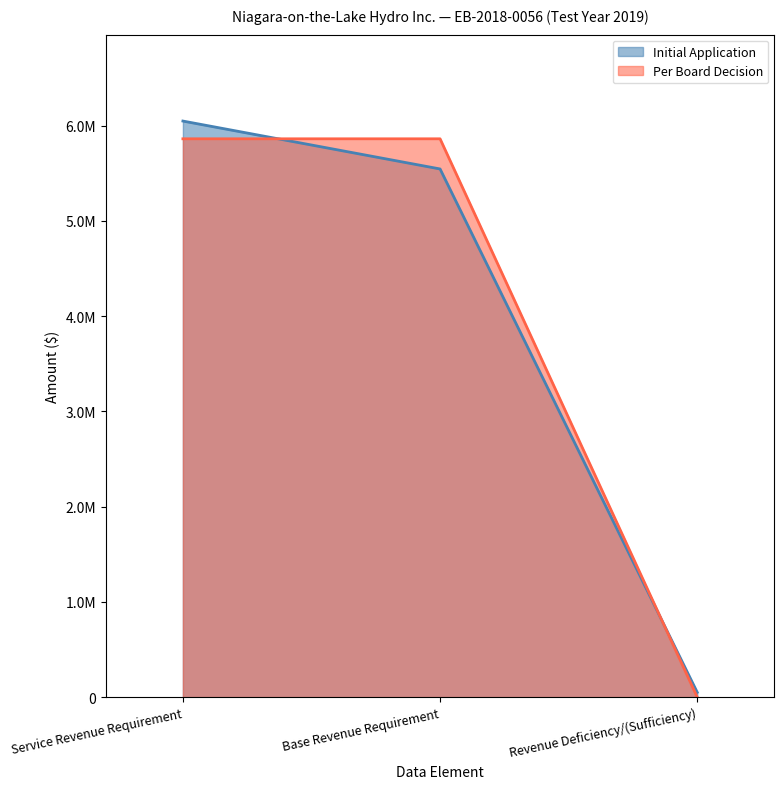

Does the chart display data point markers on the line(s)?

No